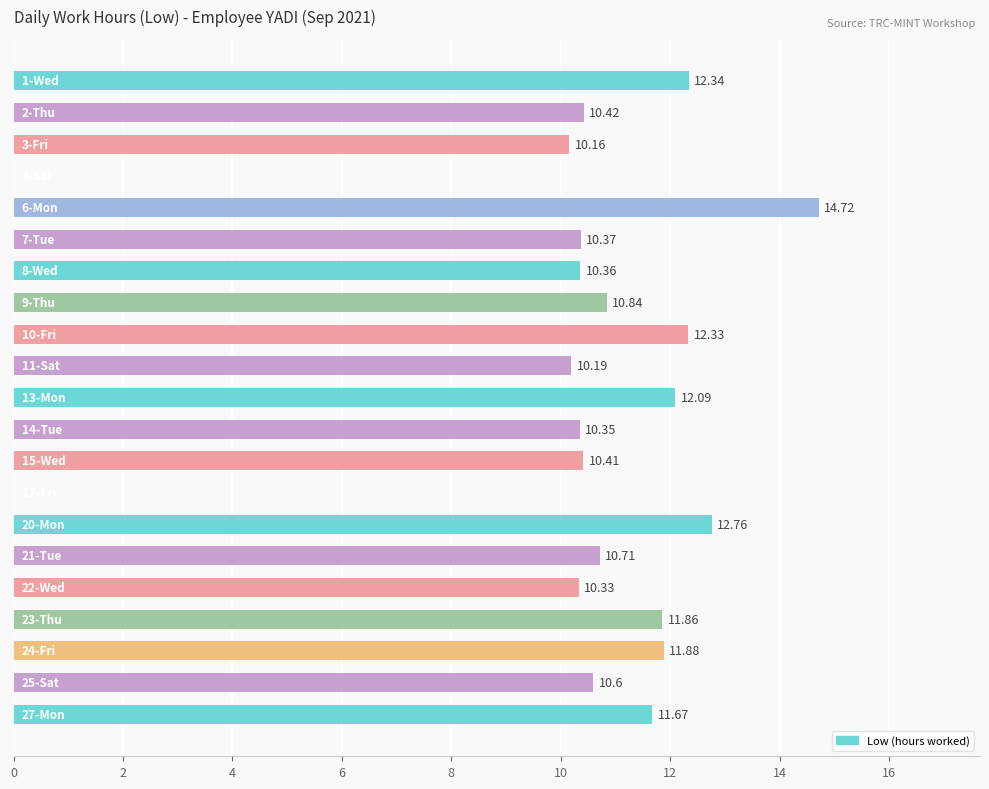

What is the sum of all values?

214.4